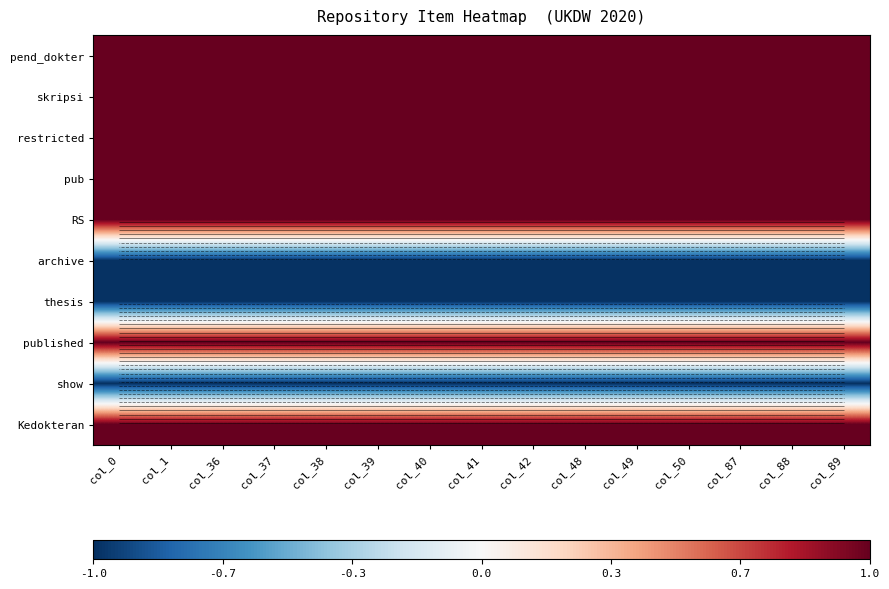

Is it true that pend_dokter equals 1.0 at col_89?

True